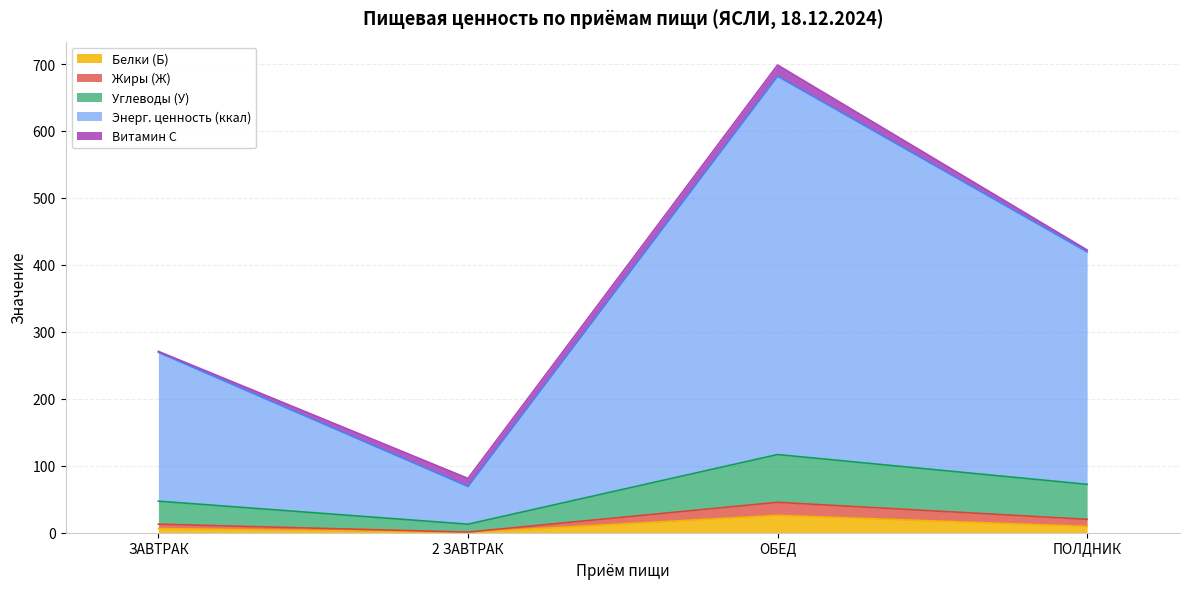

At which category is the sum across all series the highest?

ОБЕД